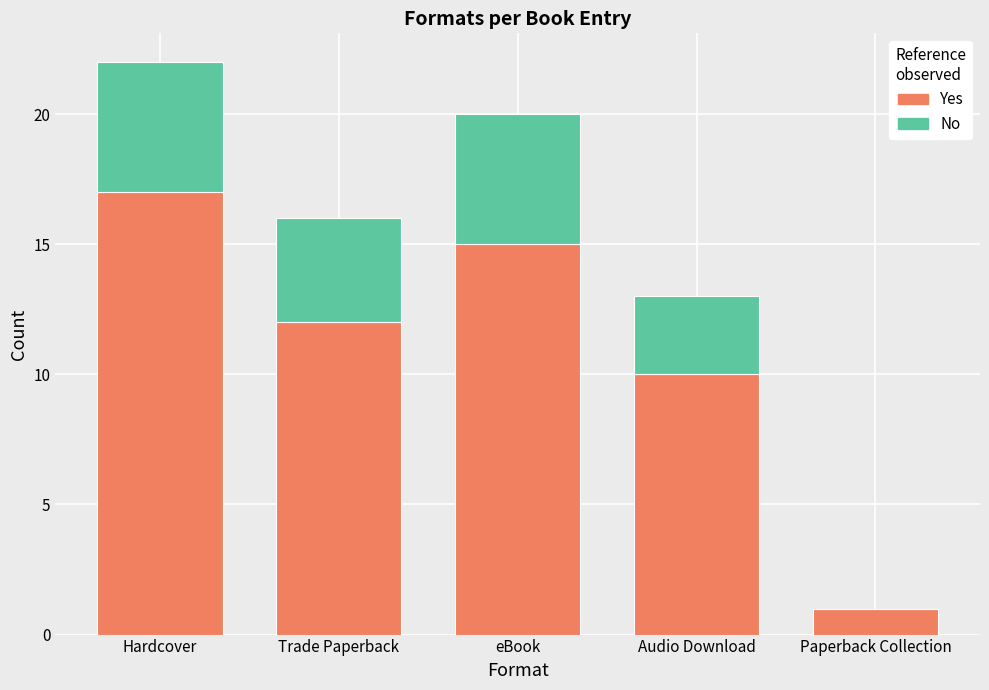

How many categories are shown in the chart?

5